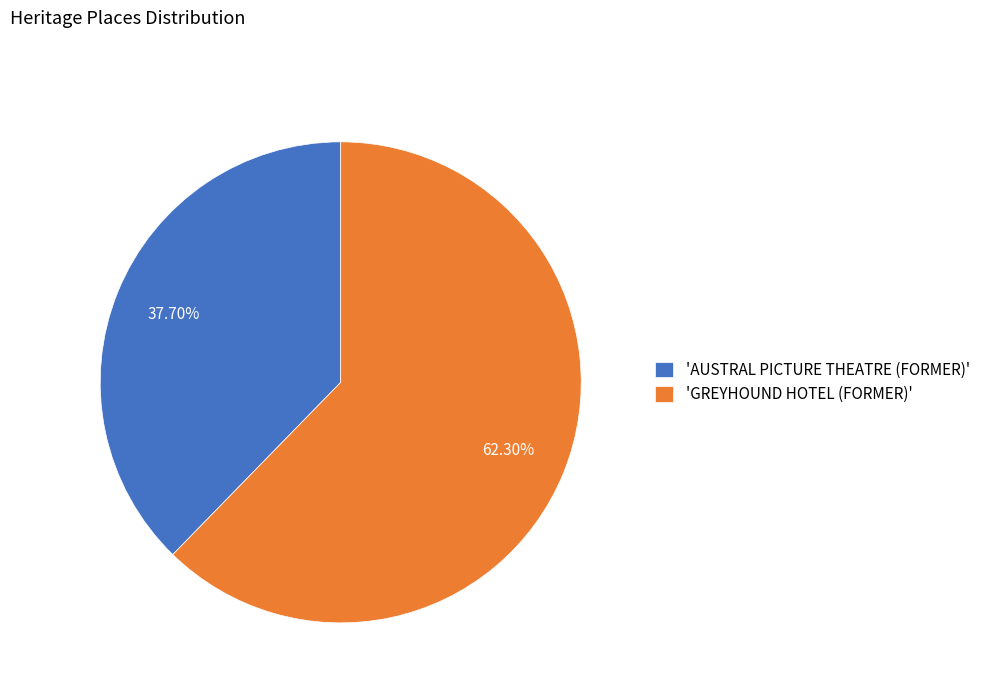

Which category has the smallest portion of the pie?

'AUSTRAL PICTURE THEATRE (FORMER)'